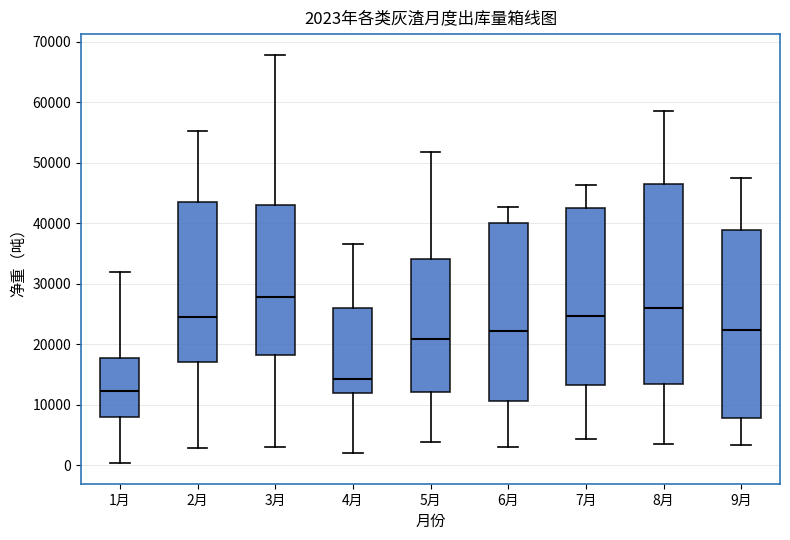

Which box is the tallest, from its lower edge to its upper edge?

8月